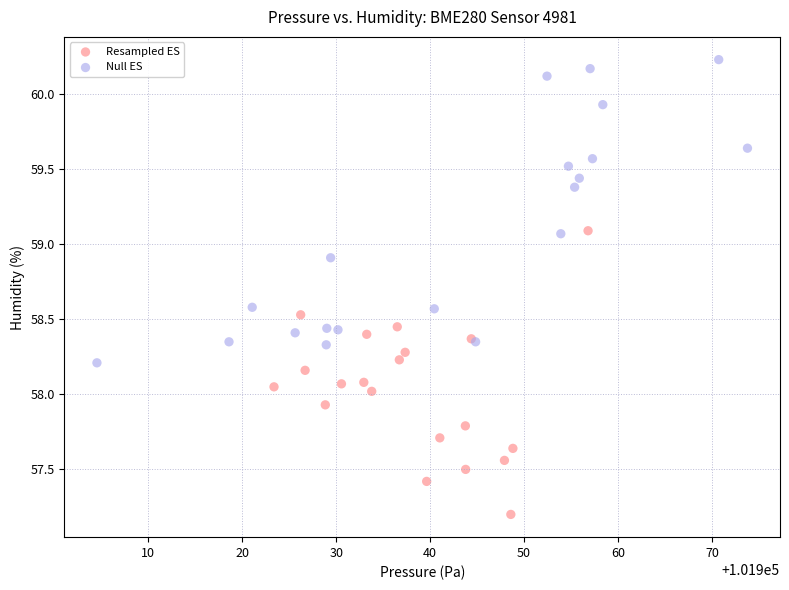

Which series contains the lowest Y value?

Resampled ES